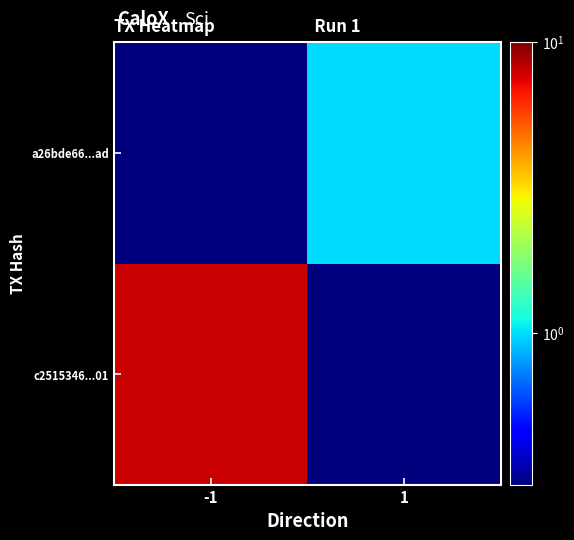

List the series in order of their peak value, highest first.

c2515346...01, a26bde66...ad